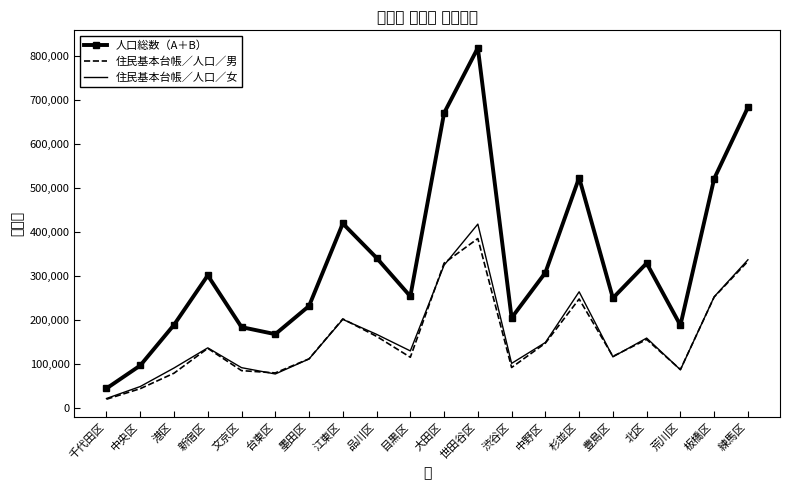

At which category does 人口総数（A＋B） reach its first local valley?

台東区